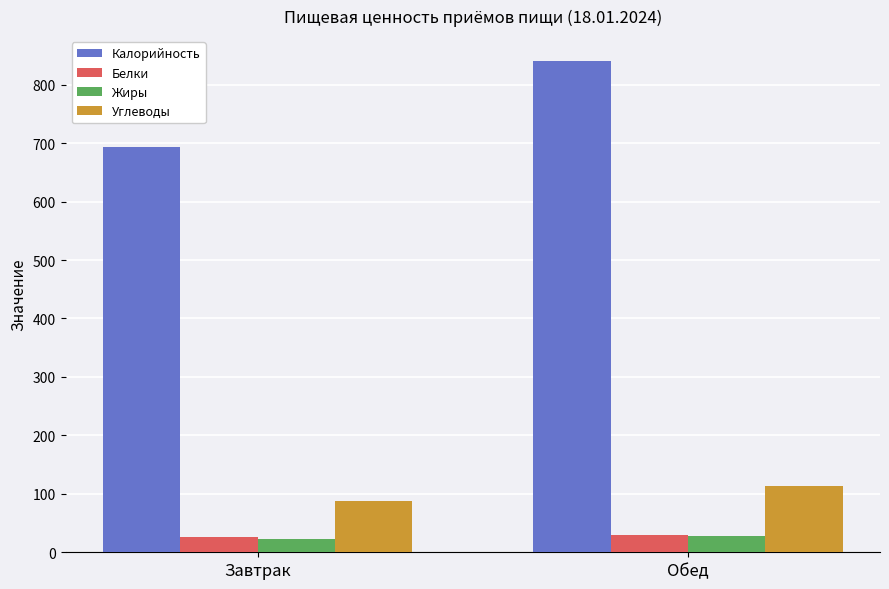

Is it true that Жиры equals 28 at Обед?

True